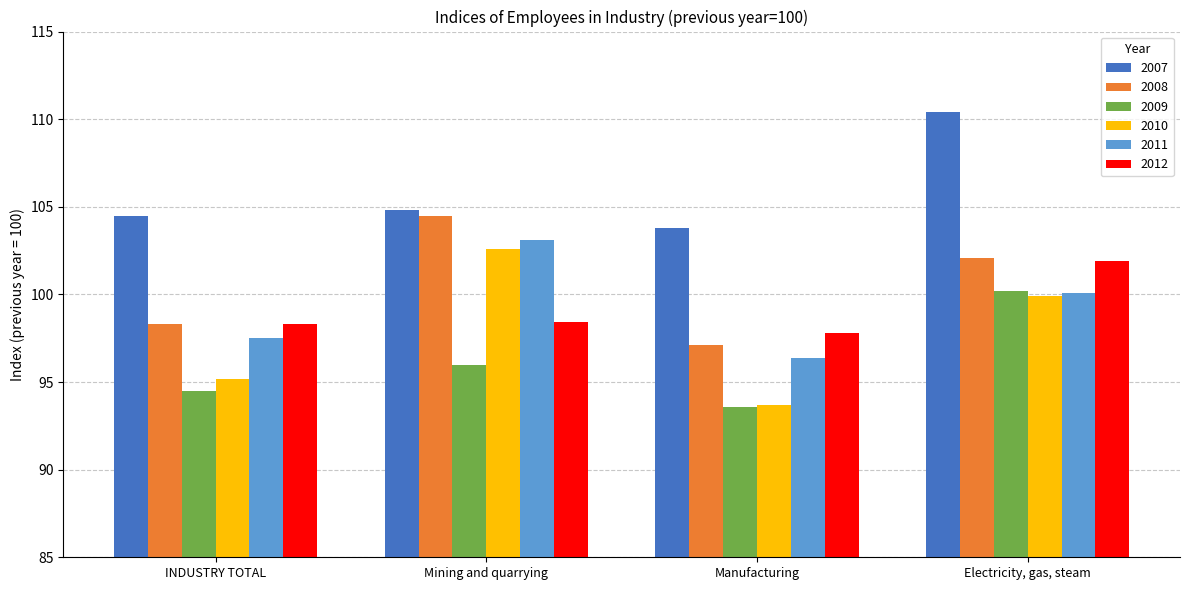

What is the label of the 1st bar from the left?

INDUSTRY TOTAL